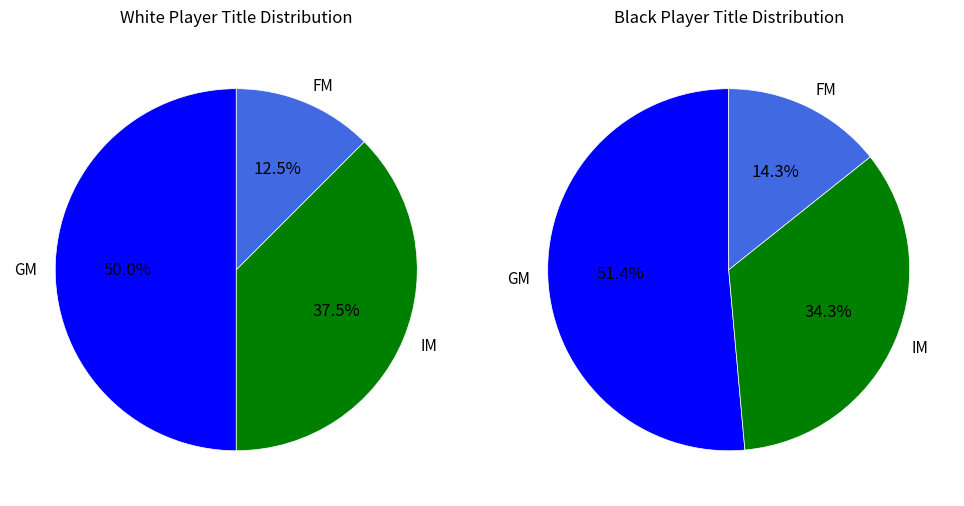

Is there a majority slice in this chart?

Yes